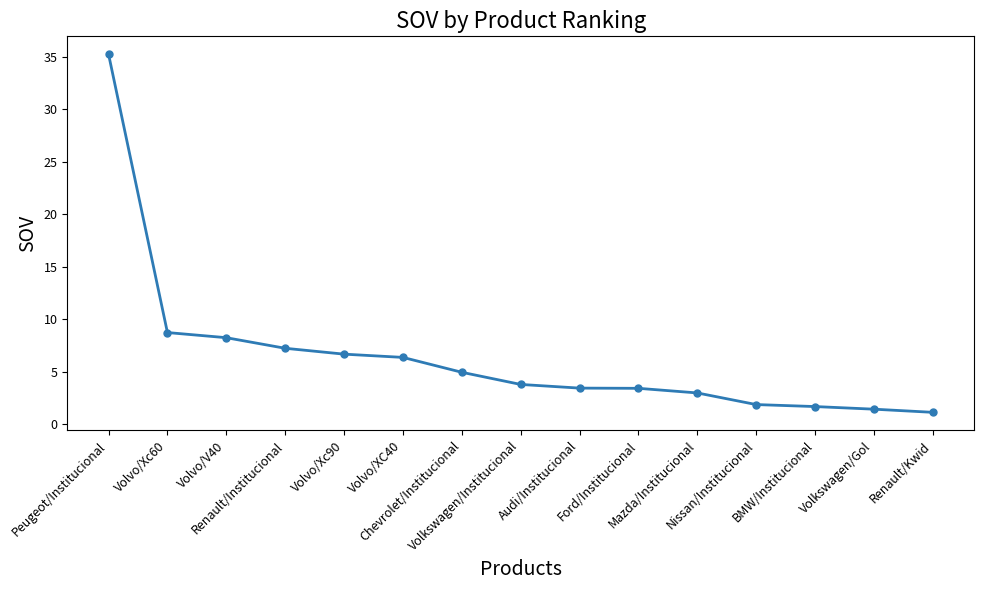

What is the label of the 4th point from the left?

Renault/Institucional